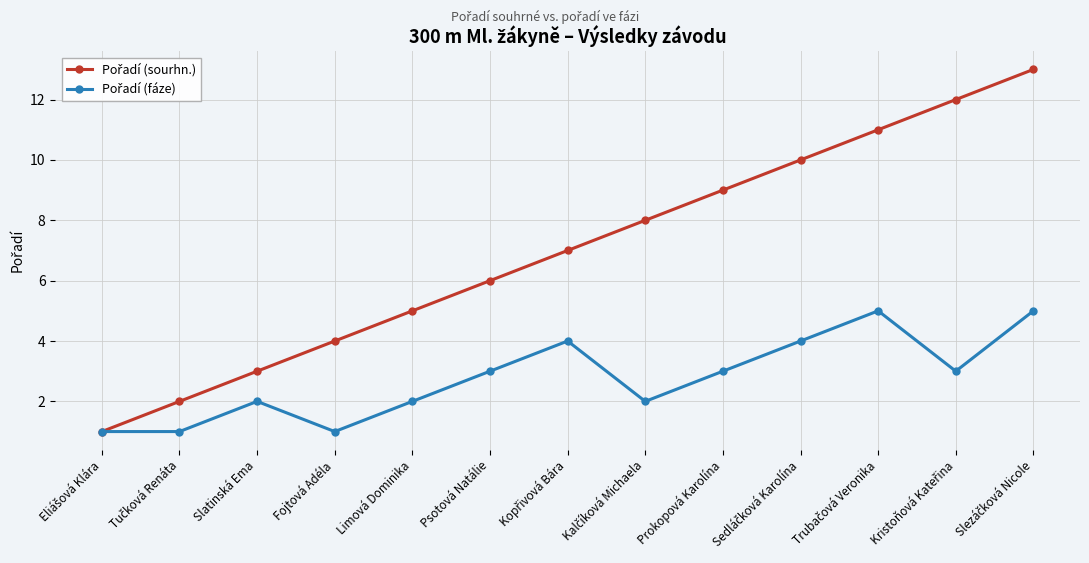

What is the label of the 4th point from the left?

Fojtová Adéla